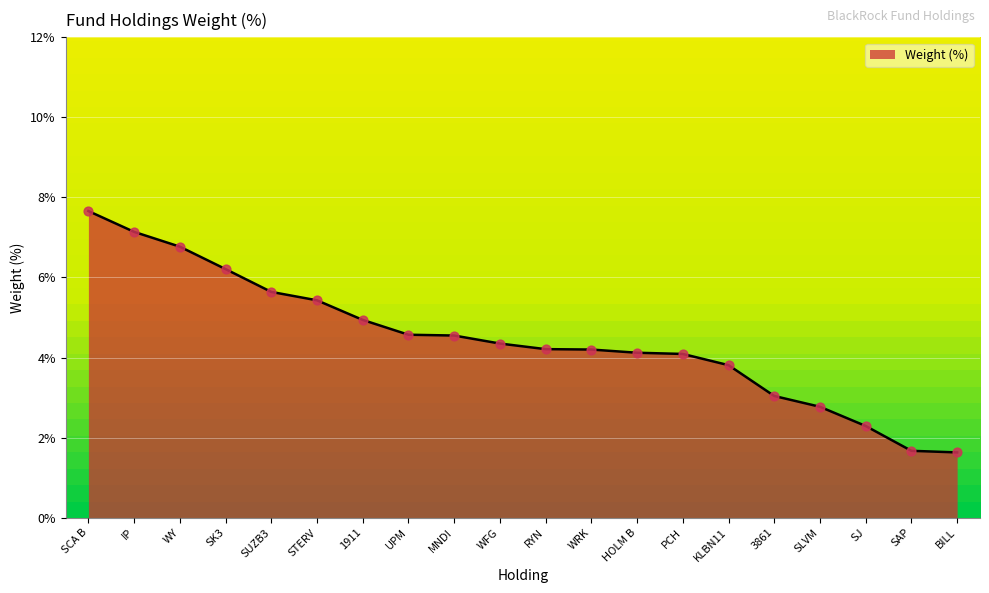

What is the change in value from SCA B to 1911?

-2.7